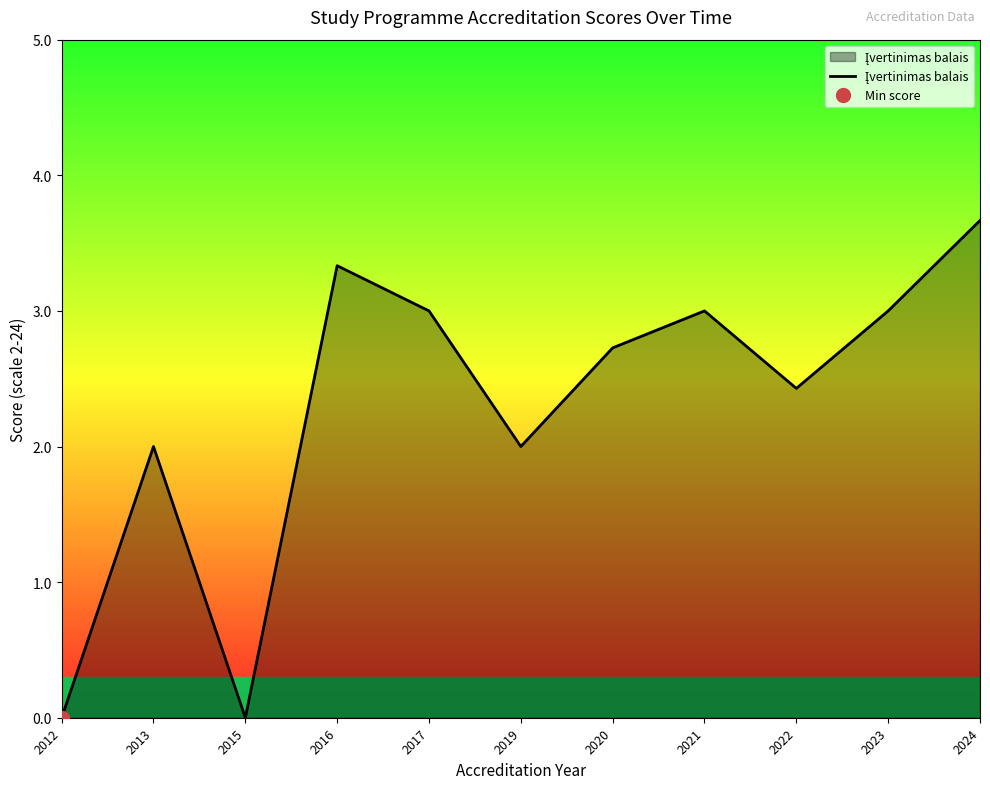

What is the value of the 8th point from the left?

3.0